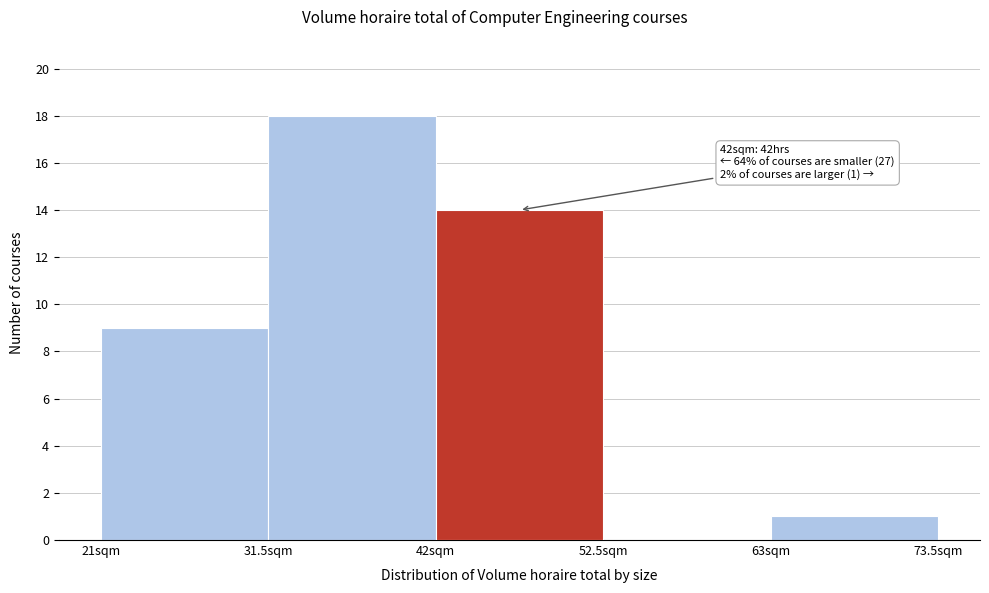

Which range on the x-axis has the tallest bar?

31.5 to 42.0